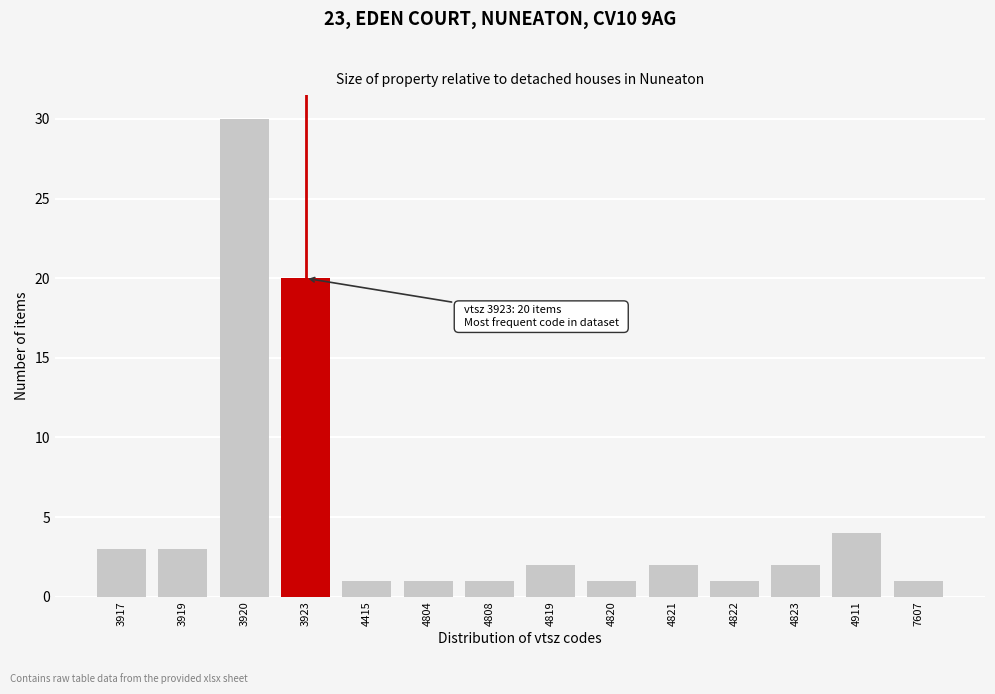

Reading left to right, what are all the values shown in this chart?

3917=3	3919=3	3920=30	3923=20	4415=1	4804=1	4808=1	4819=2	4820=1	4821=2	4822=1	4823=2	4911=4	7607=1